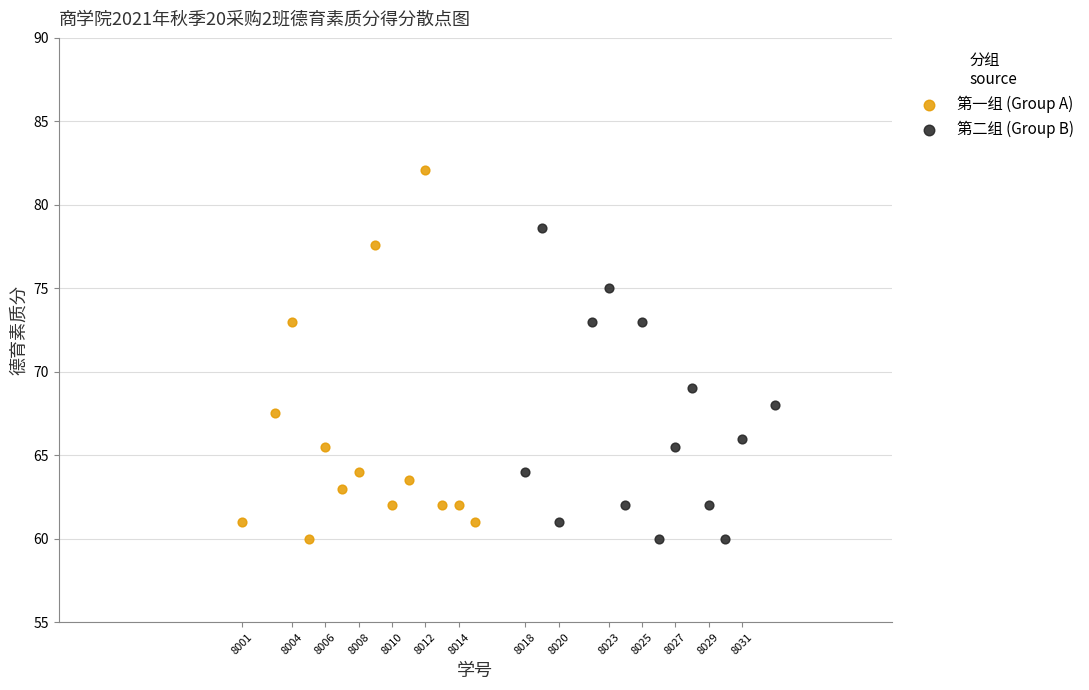

Which series has the largest Y range (max minus min)?

第一组 (Group A)